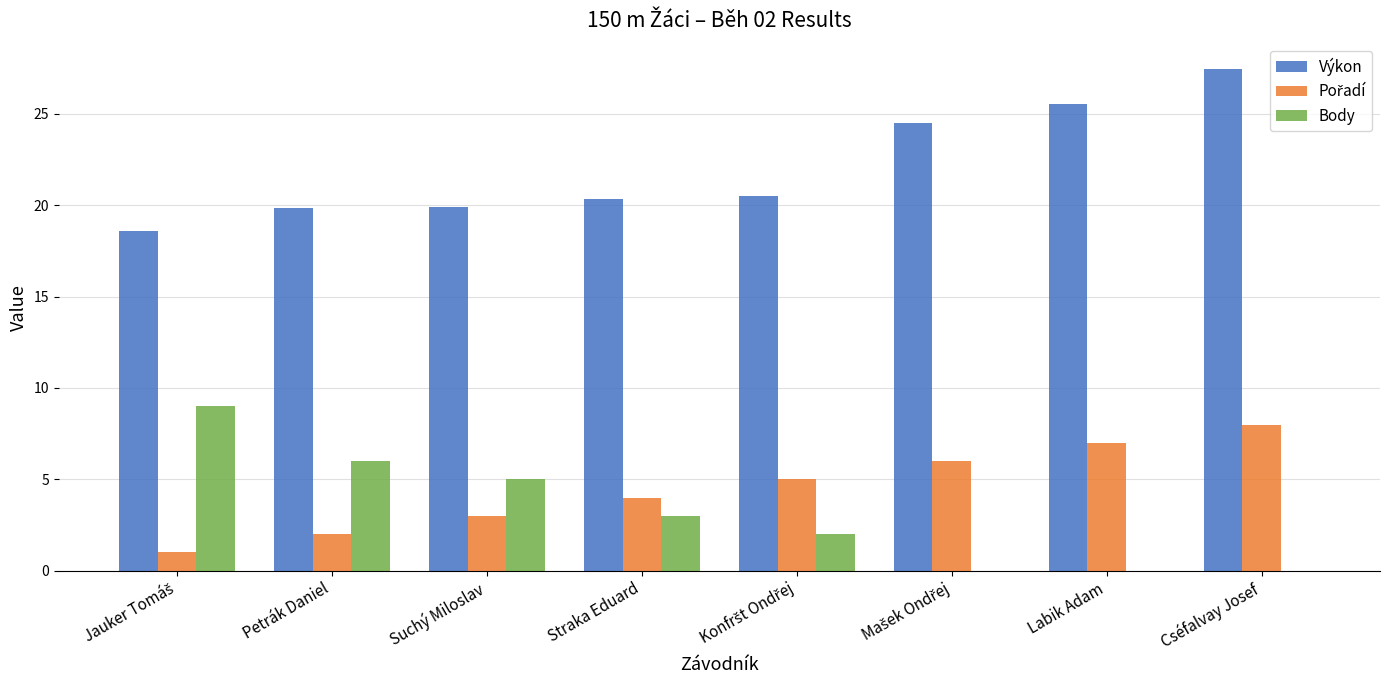

At which category is the sum across all series the highest?

Cséfalvay Josef